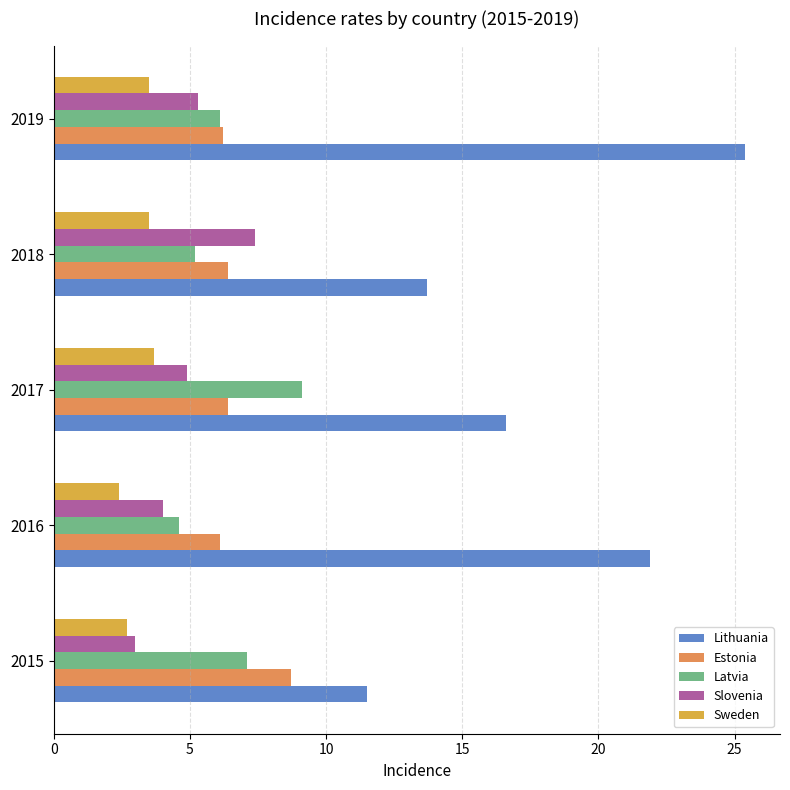

Which category has the highest value across all series?

2019